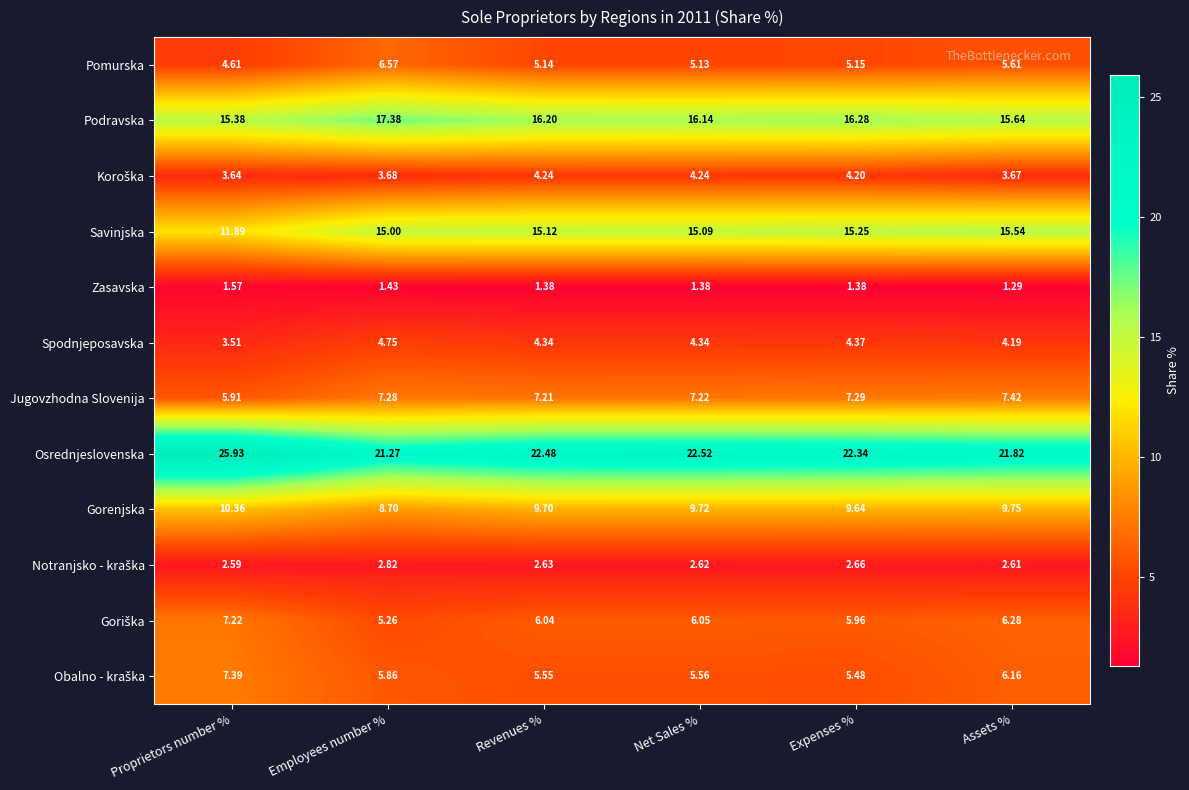

Between Proprietors number % and Assets %, which series saw the biggest shift?

Osrednjeslovenska